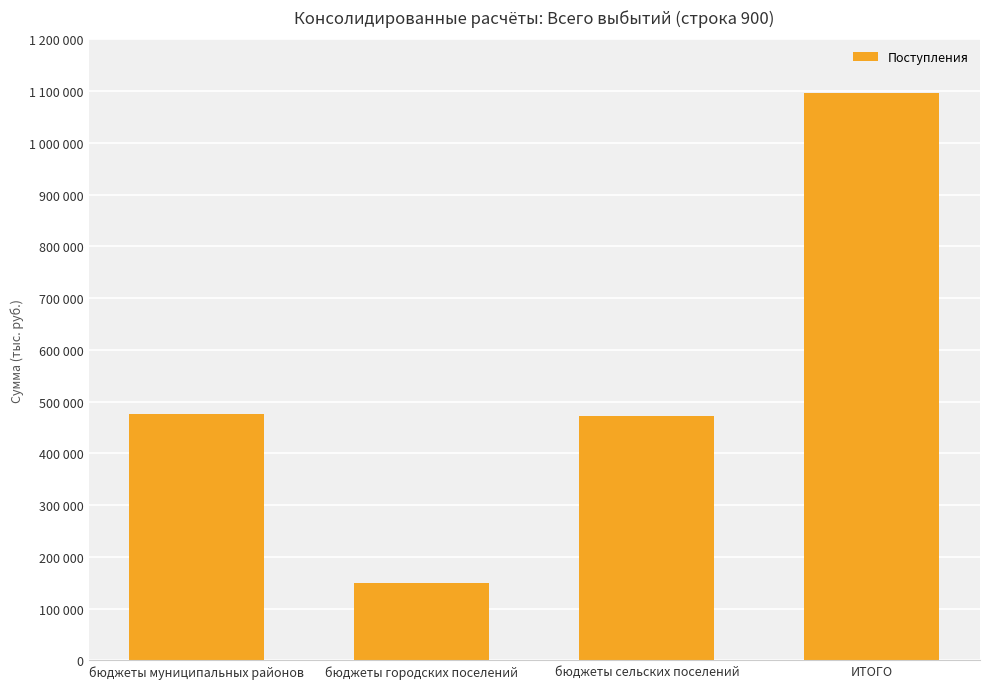

Does the chart contain any negative values?

No